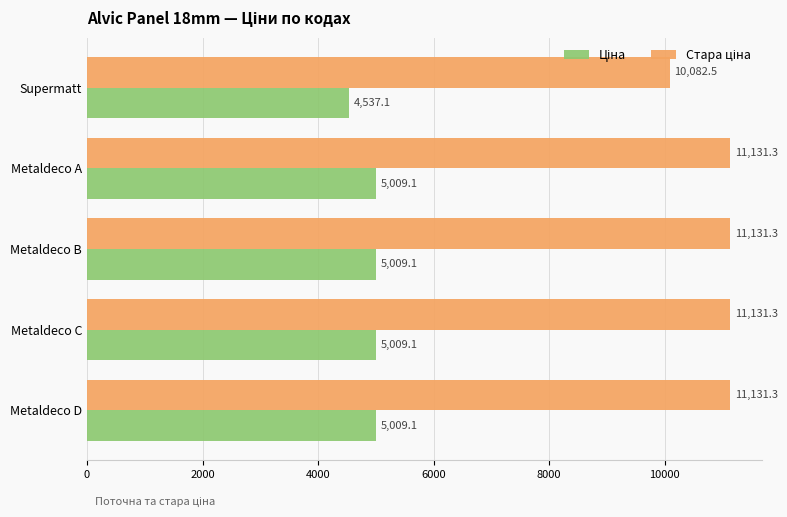

What is the minimum value shown in the chart?

4537.1